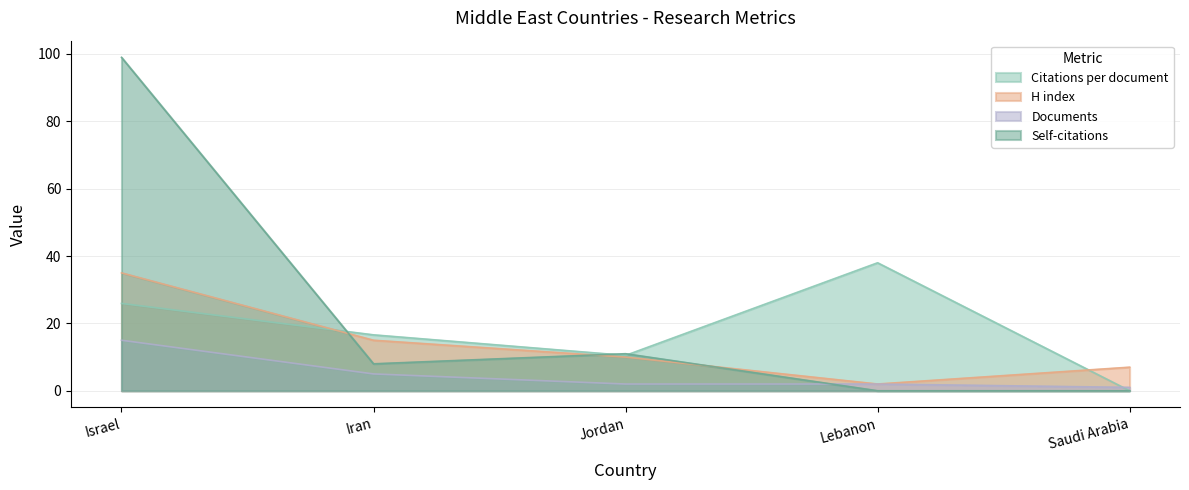

How many positive values does the Self-citations series have?

3